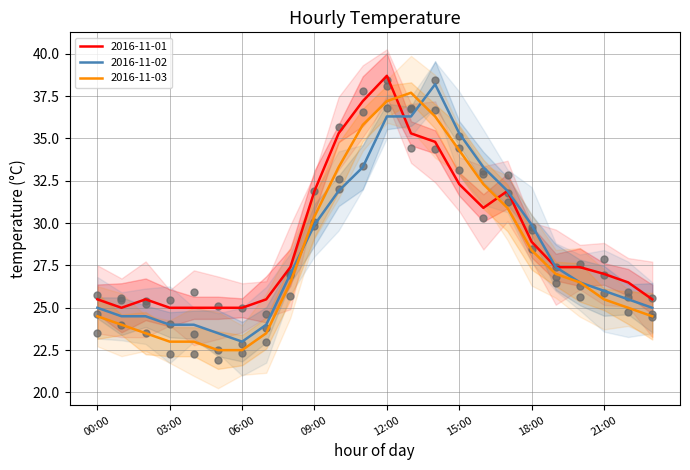

Which series reaches the maximum Y coordinate?

2016-11-01